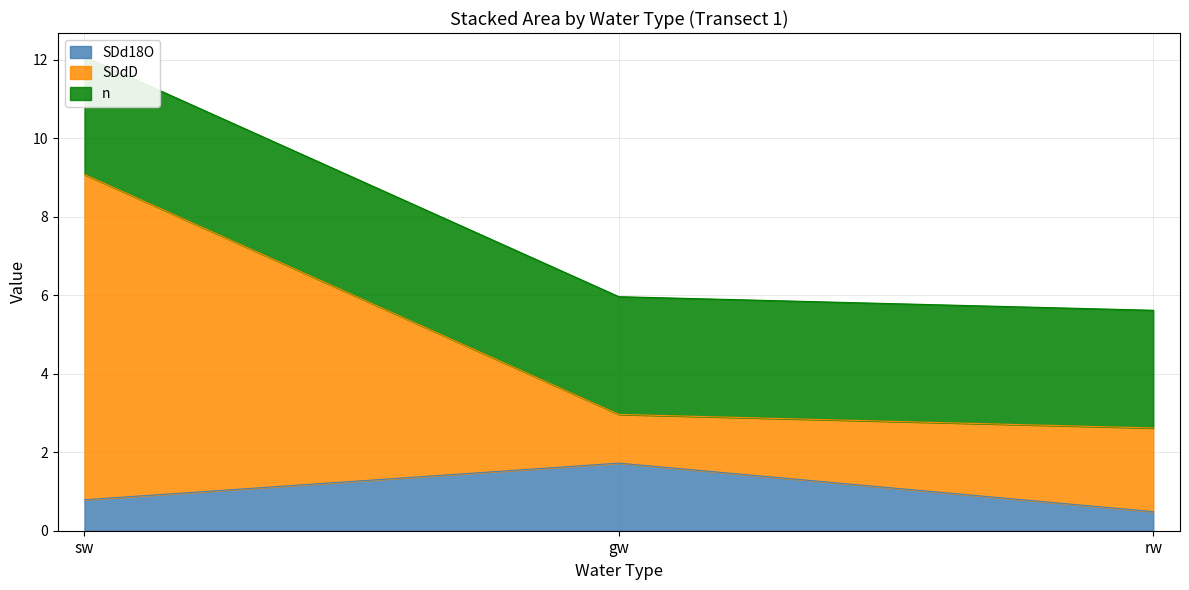

Is it true that SDdD equals 3.0 at gw?

True